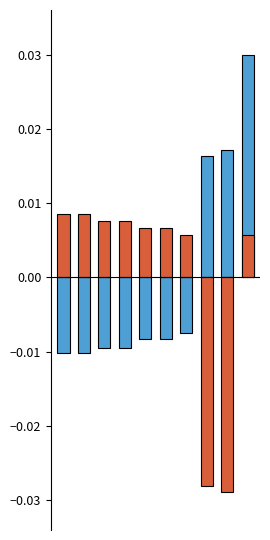

Which has a higher value, 0 or 1?

1